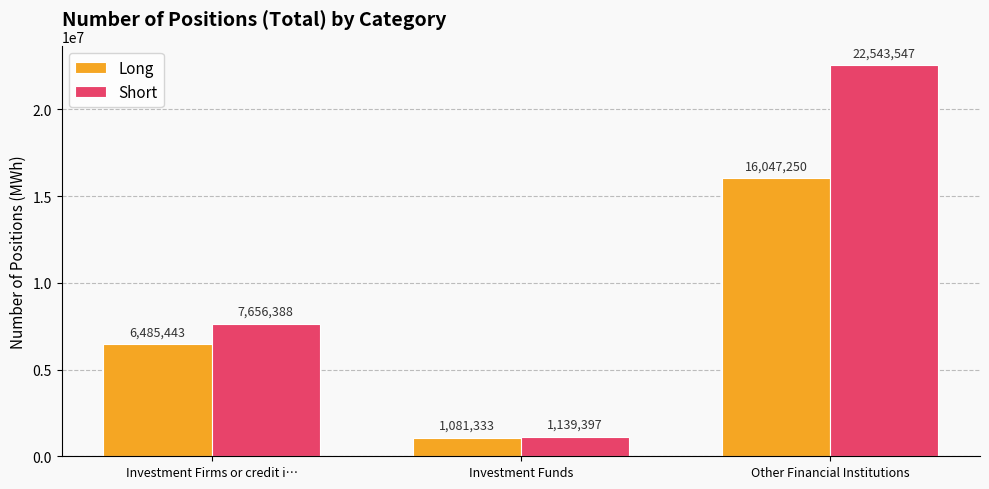

What are all the series names shown in the legend?

Long, Short